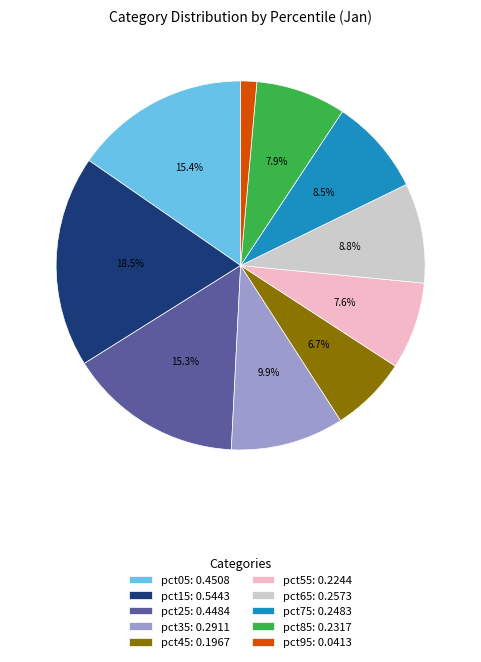

Which category has the biggest portion of the pie?

pct15